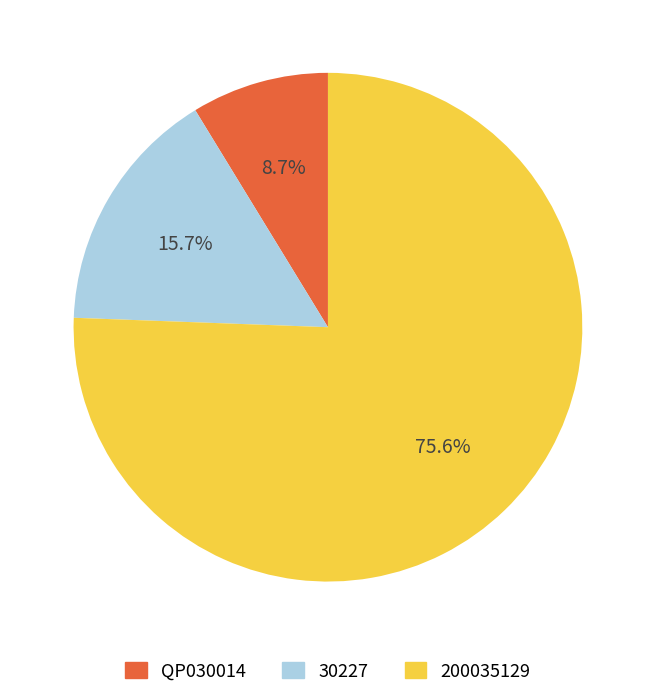

Which category has the smallest portion of the pie?

QP030014